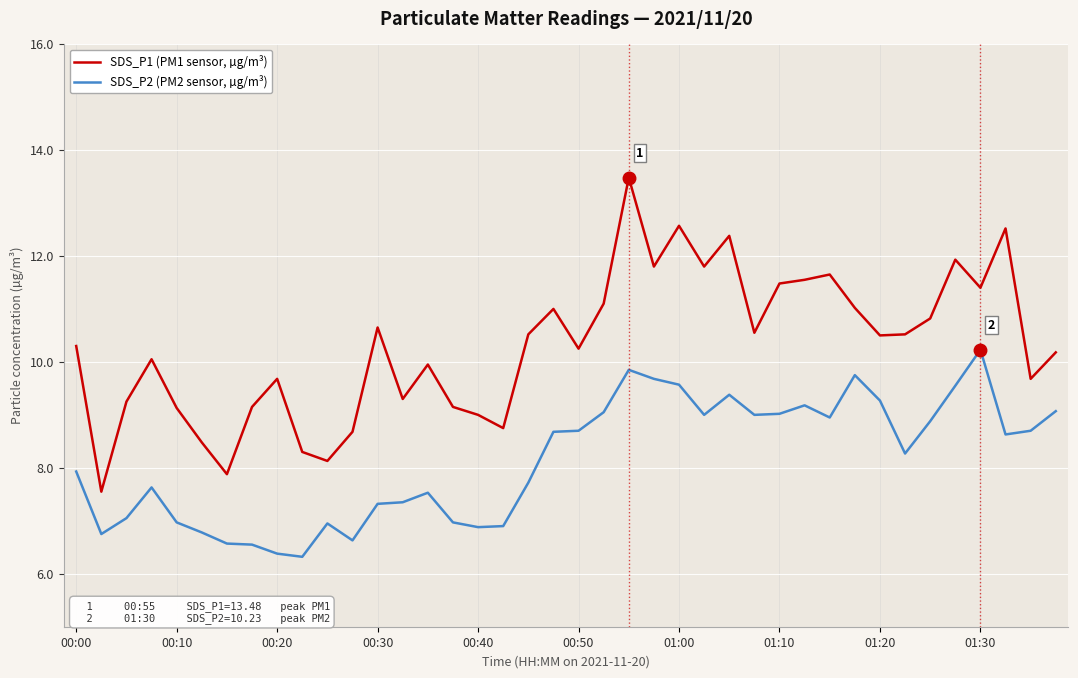

Which series has the largest range (max minus min)?

SDS_P1 (PM1 sensor, µg/m³)